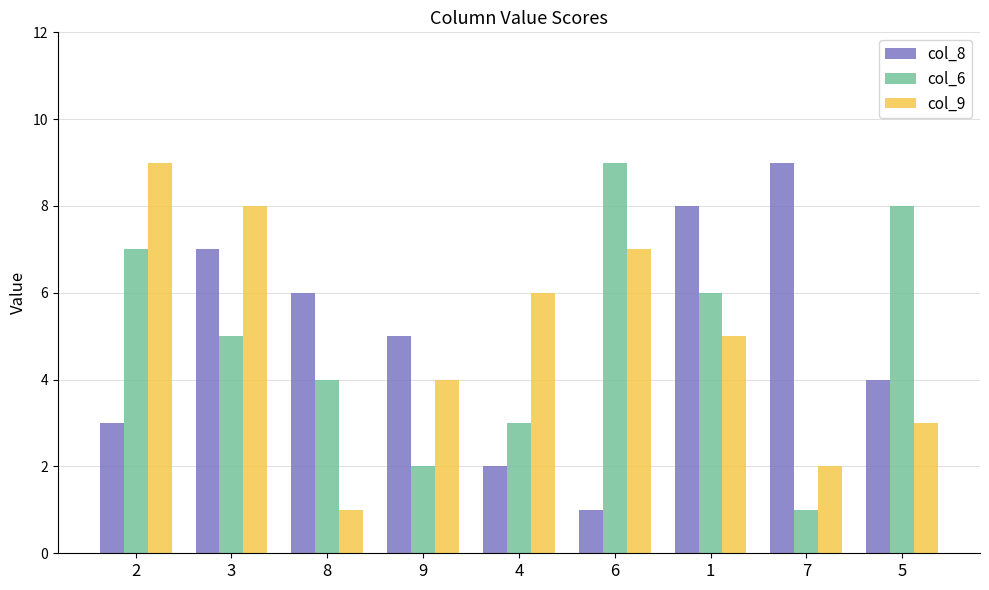

True or false: col_8 has a value of 2 at 1.

False